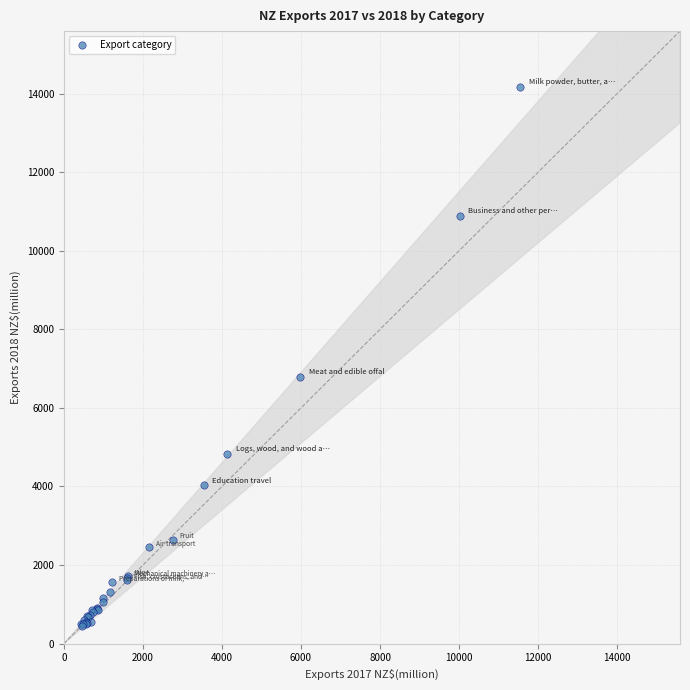

What Y value in the scatter plot is closest to 7315?

6796.8